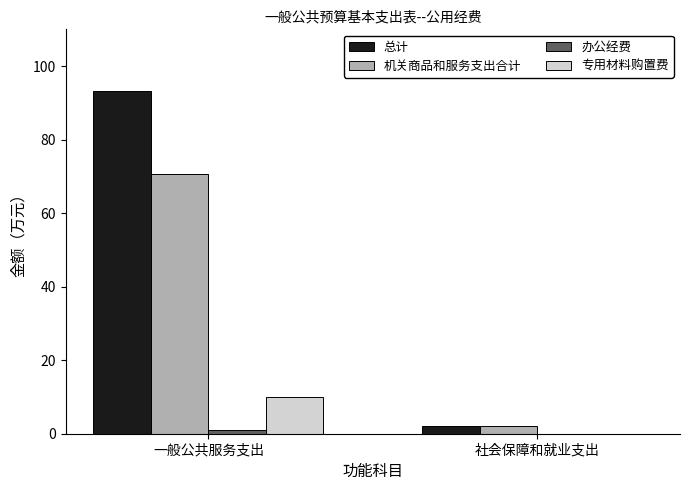

Between 一般公共服务支出 and 社会保障和就业支出, which series saw the biggest shift?

总计